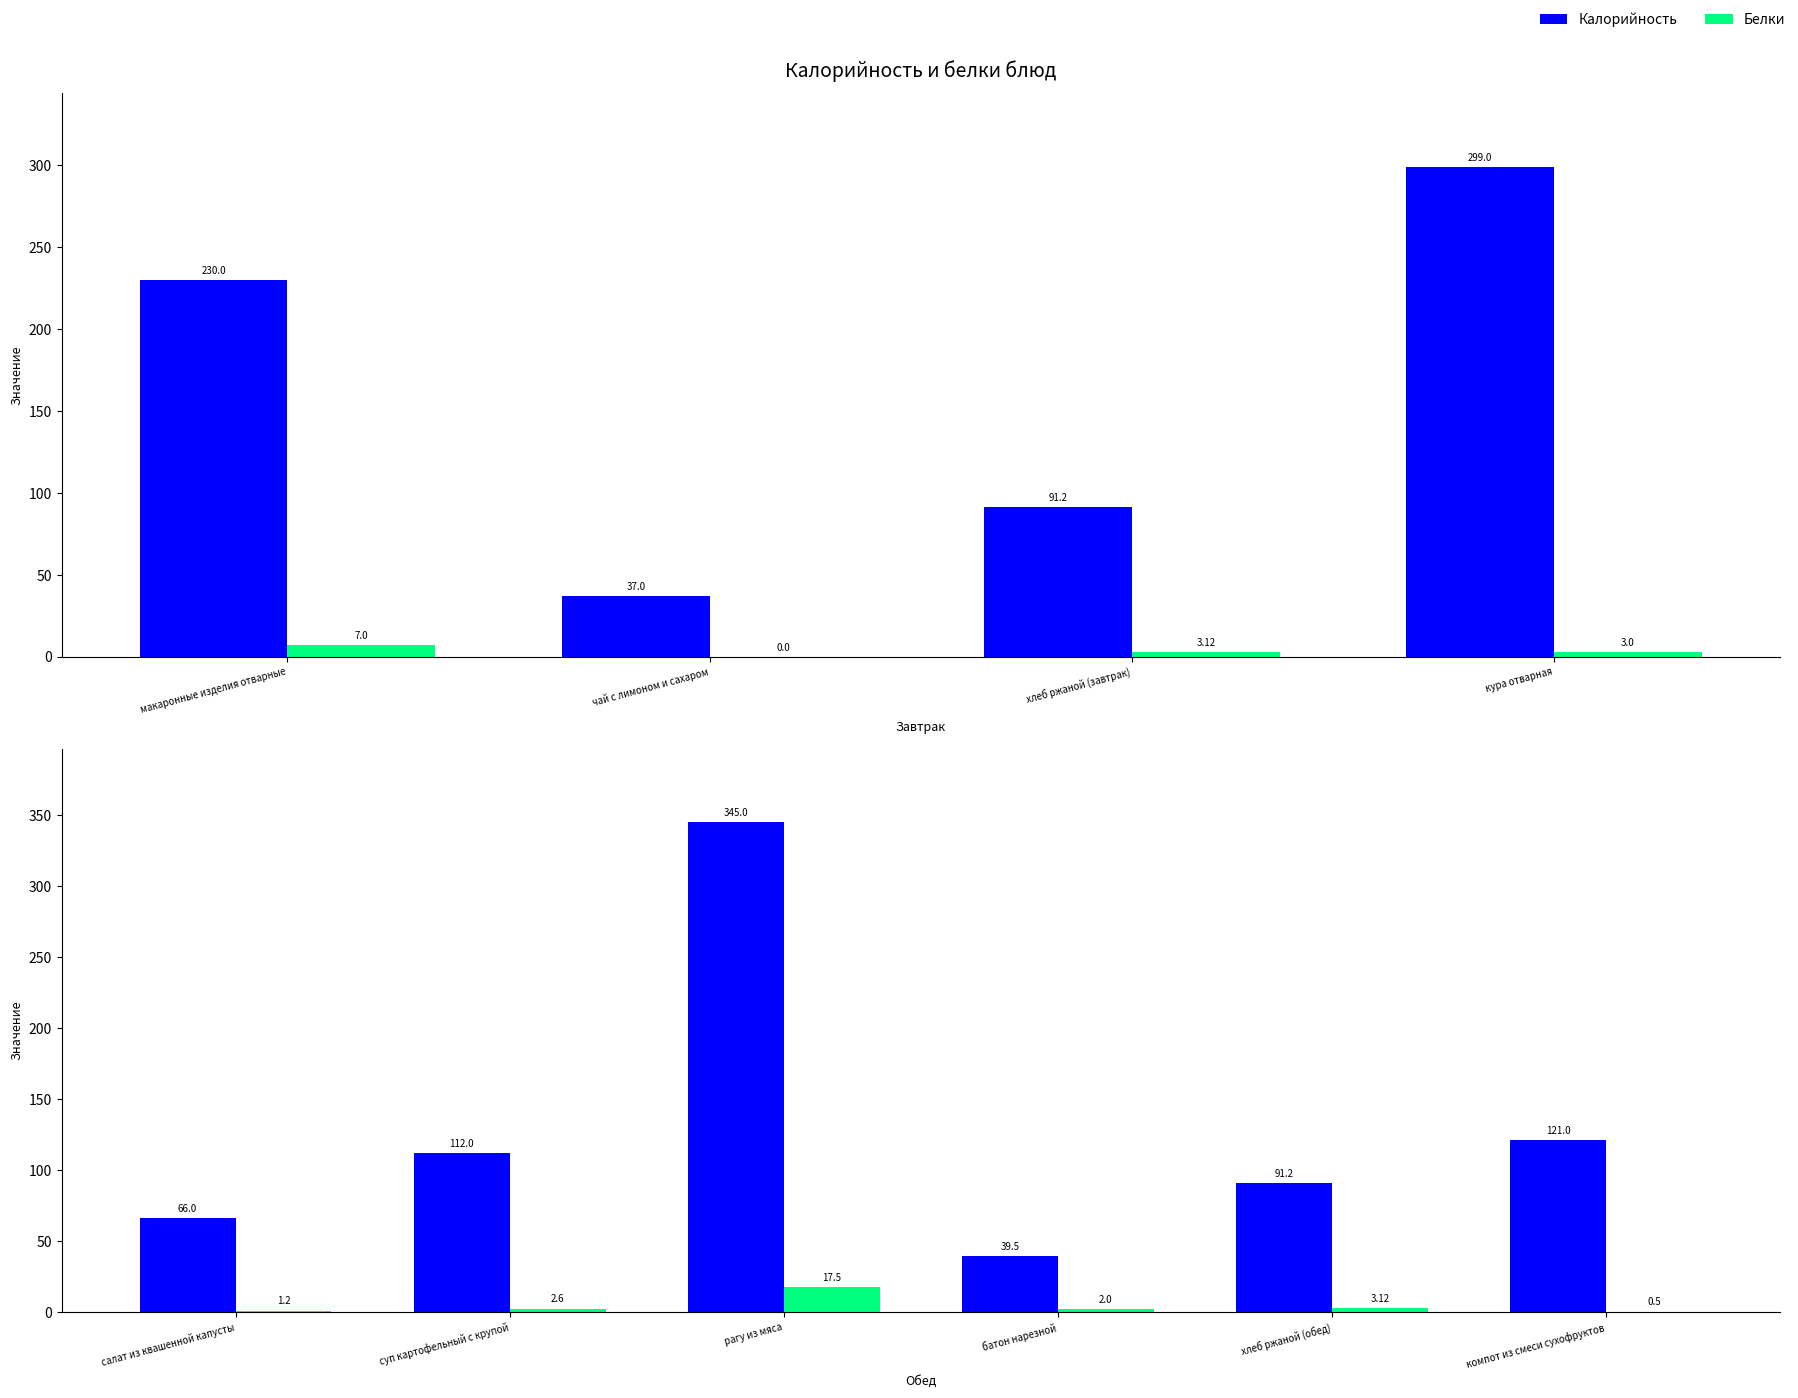

Between рагу из мяса and хлеб ржаной (обед), which series saw the biggest shift?

Калорийность